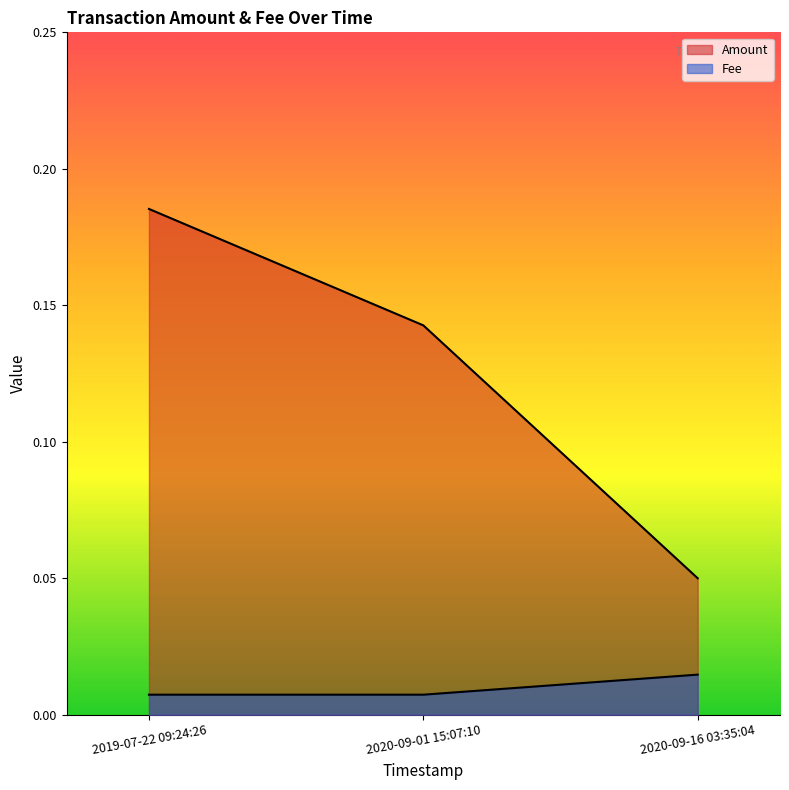

The value of Fee at 2020-09-16 03:35:04 is 0.0. True or false?

True